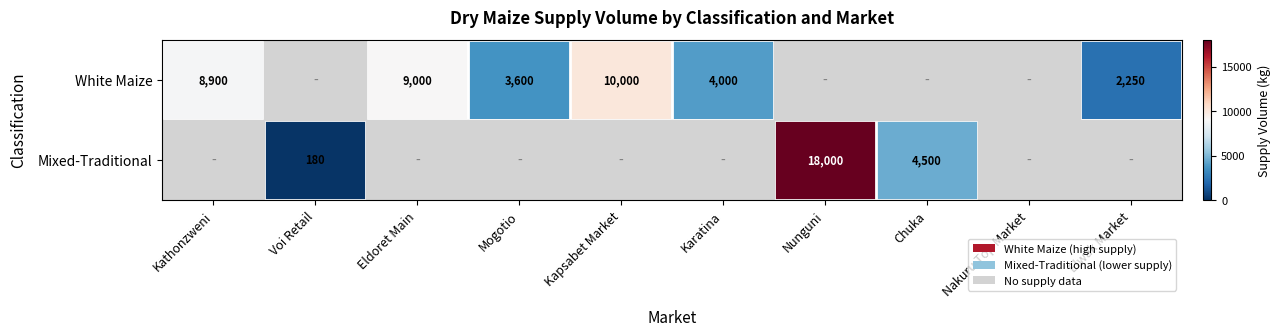

The value of White Maize at Kathonzweni is 12003. True or false?

False